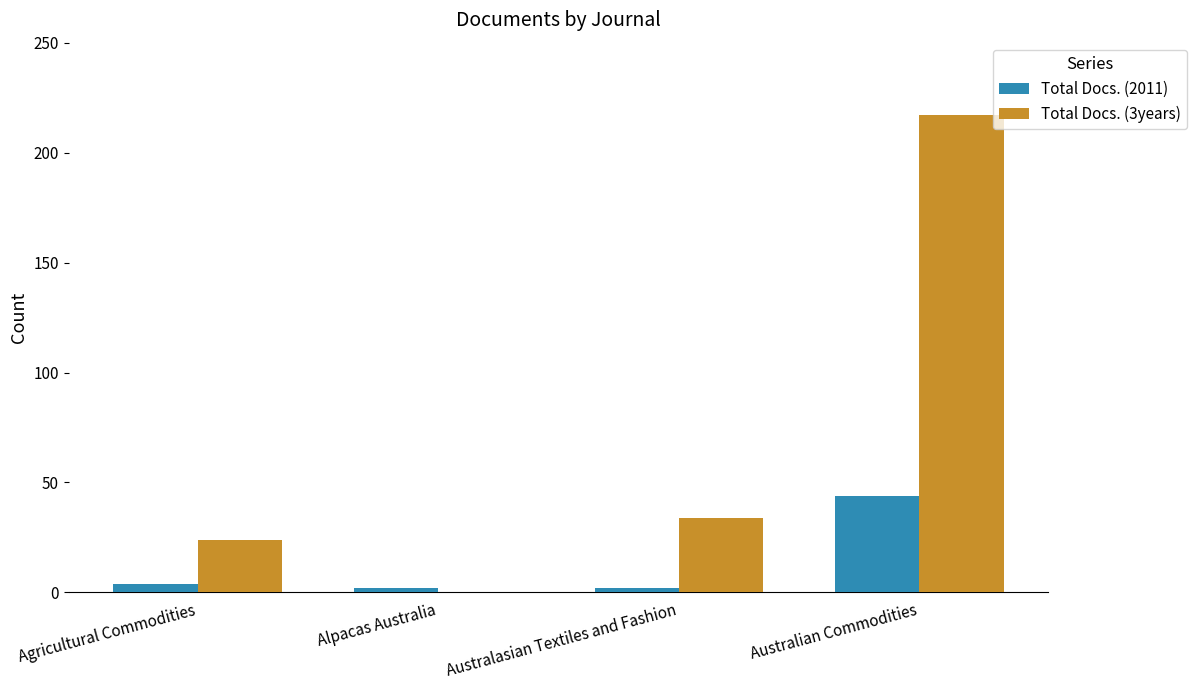

What is the sum of all Total Docs. (2011) values?

52